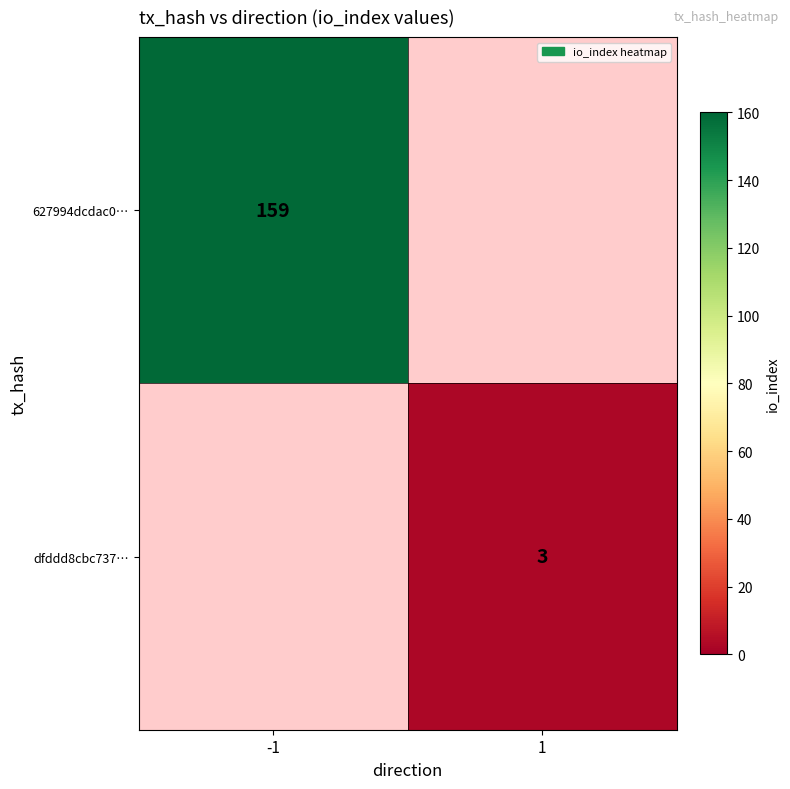

Is the value of dfddd8cbc737… at 1 greater than the value of 627994dcdac0… at -1?

No